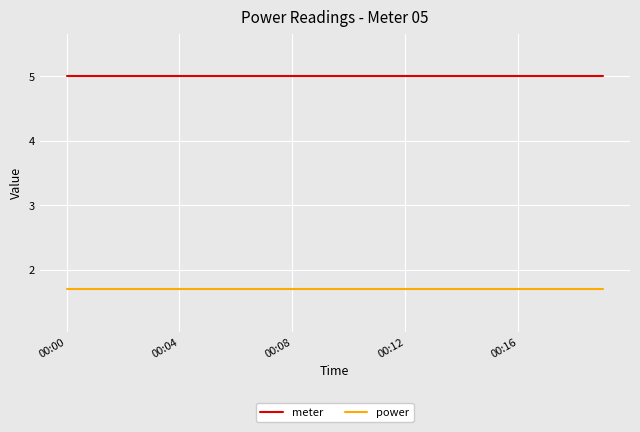

Rank the series by their average value, from lowest to highest.

power, meter